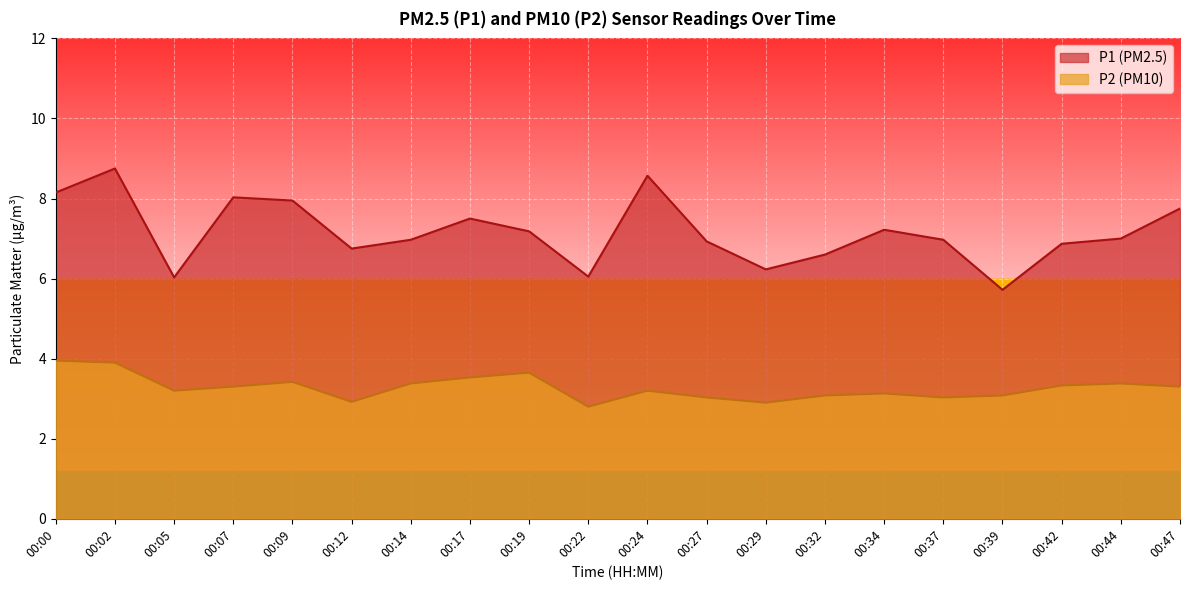

What is the difference between the P2 values at 00:37 and 00:14?

0.4